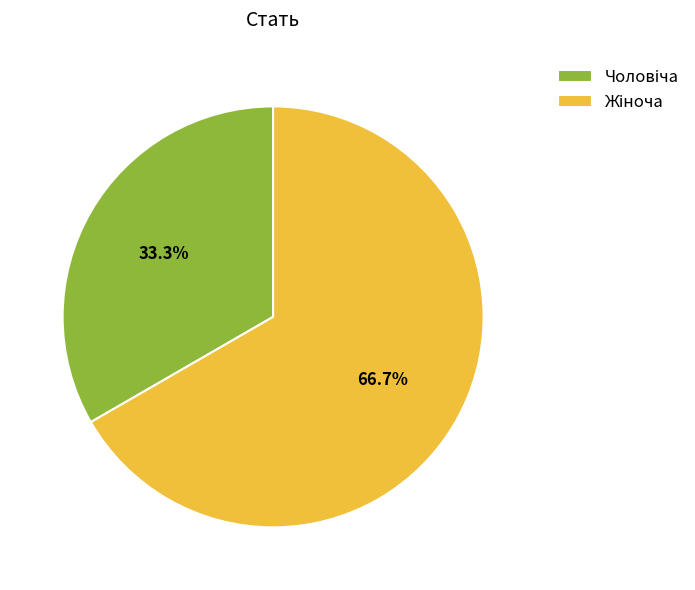

Does any single category account for the majority?

Yes